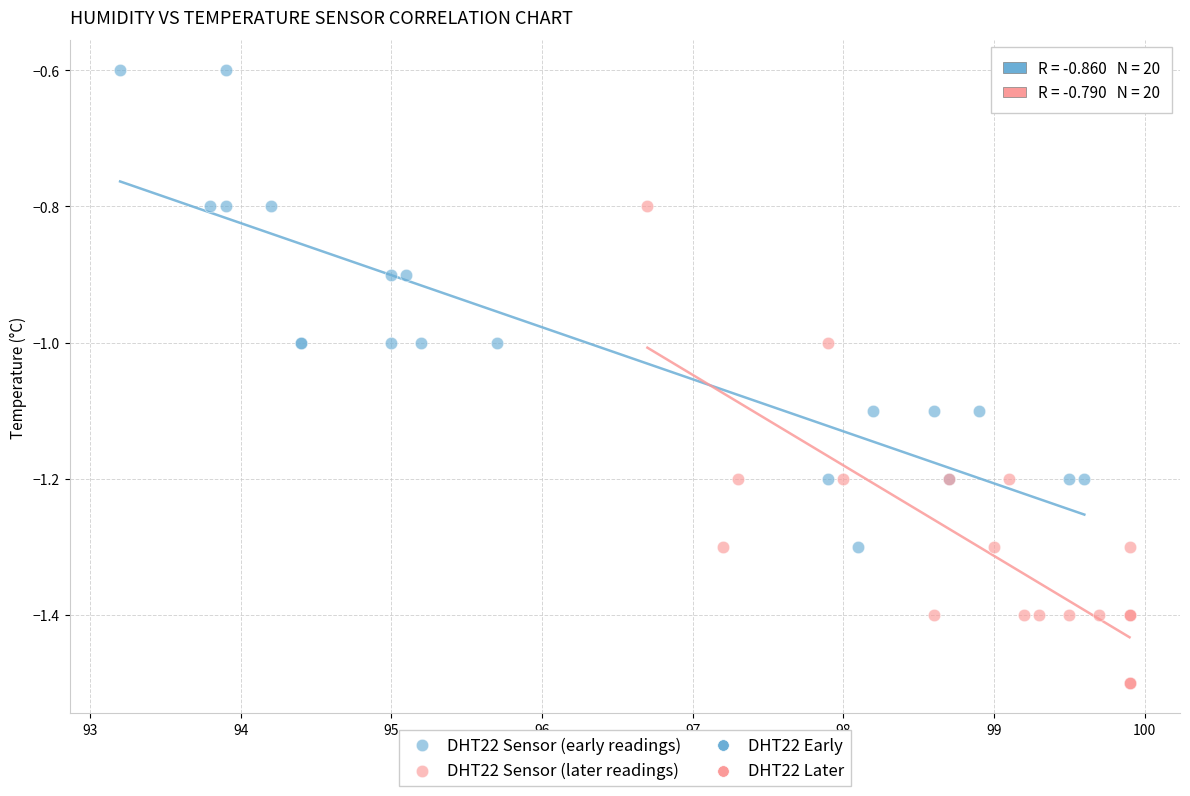

Which series contains the highest Y value?

DHT22 Sensor (early readings)